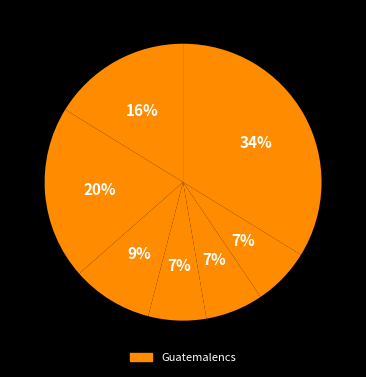

Does any single category account for the majority?

No